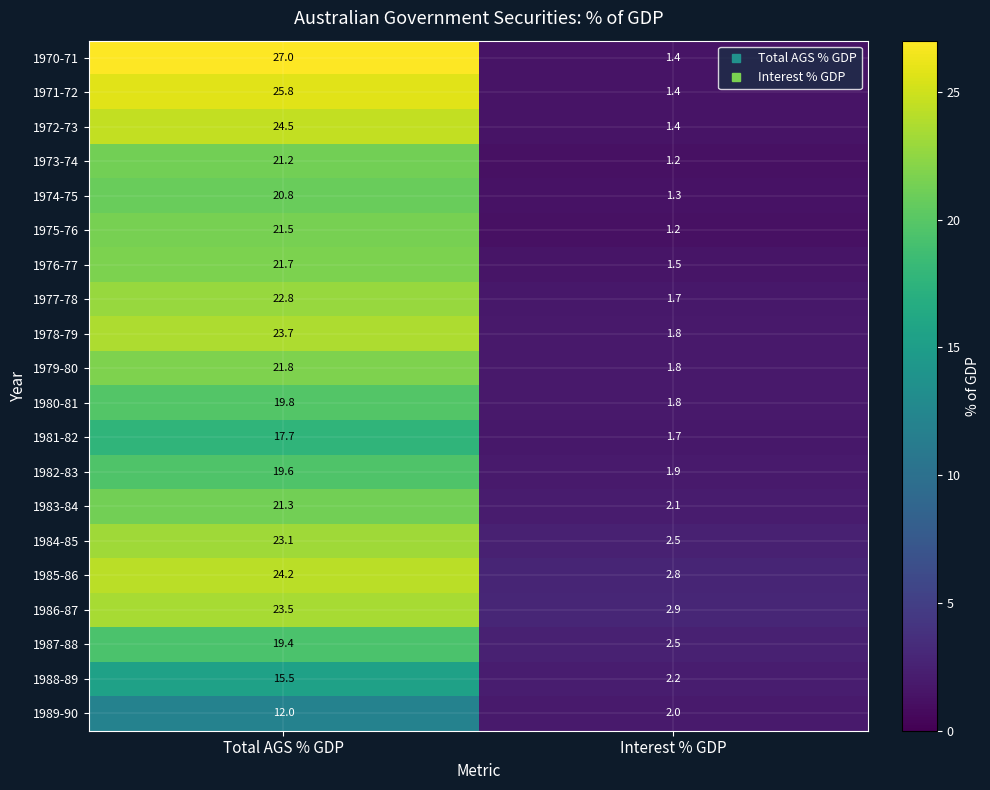

How many categories are shown in the chart?

2